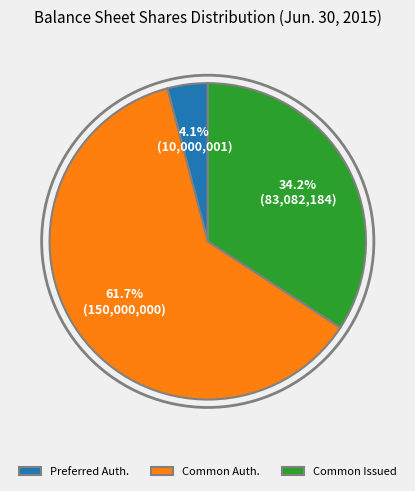

Do Common Auth. and Preferred Auth. together represent more than half of the pie?

Yes